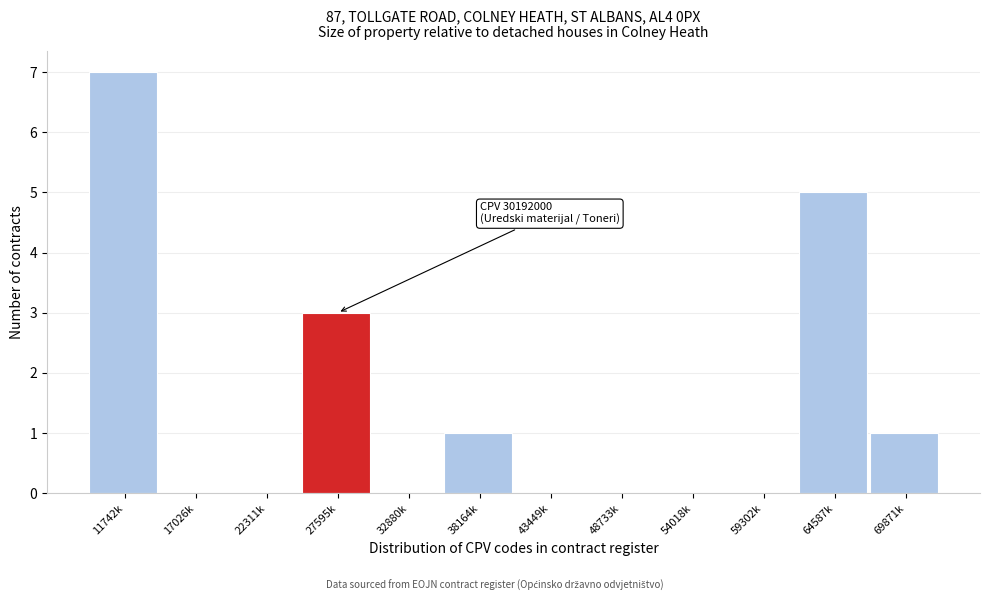

Reading left to right, what are all the values shown in this chart?

11742k=7	17026k=0	22311k=0	27595k=3	32880k=0	38164k=1	43449k=0	48733k=0	54018k=0	59302k=0	64587k=5	69871k=1